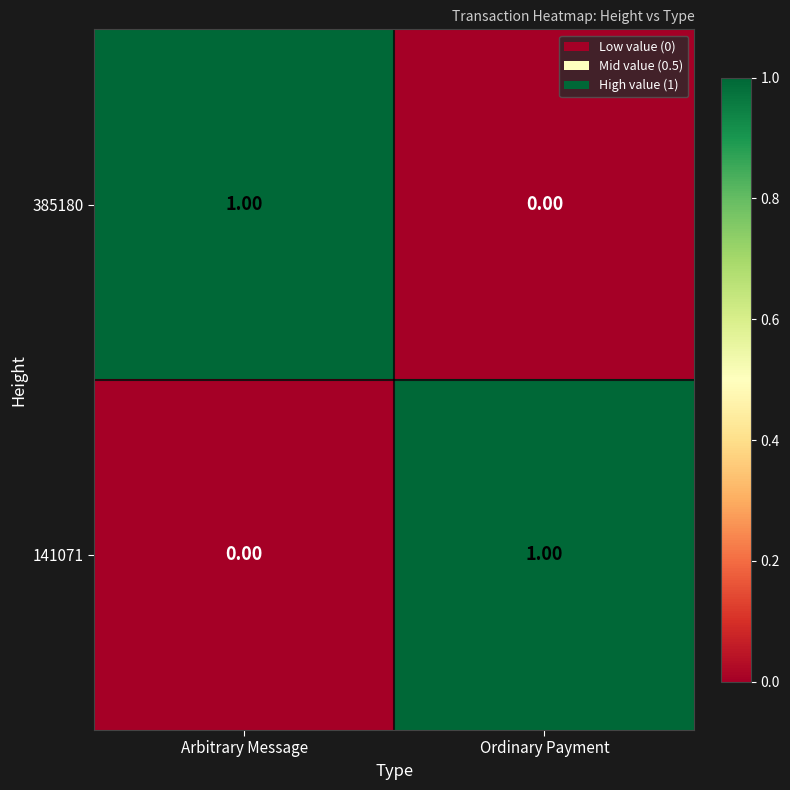

At which label is 385180 closest to 0?

Ordinary Payment